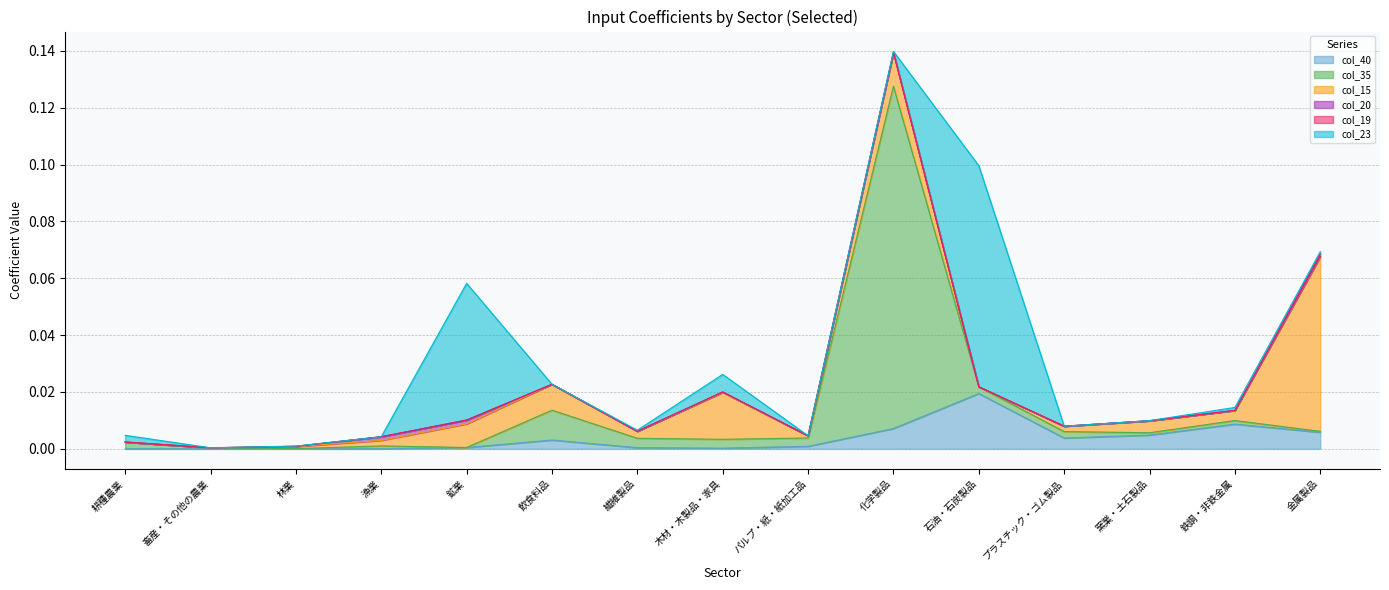

Count the number of categories in the chart.

15